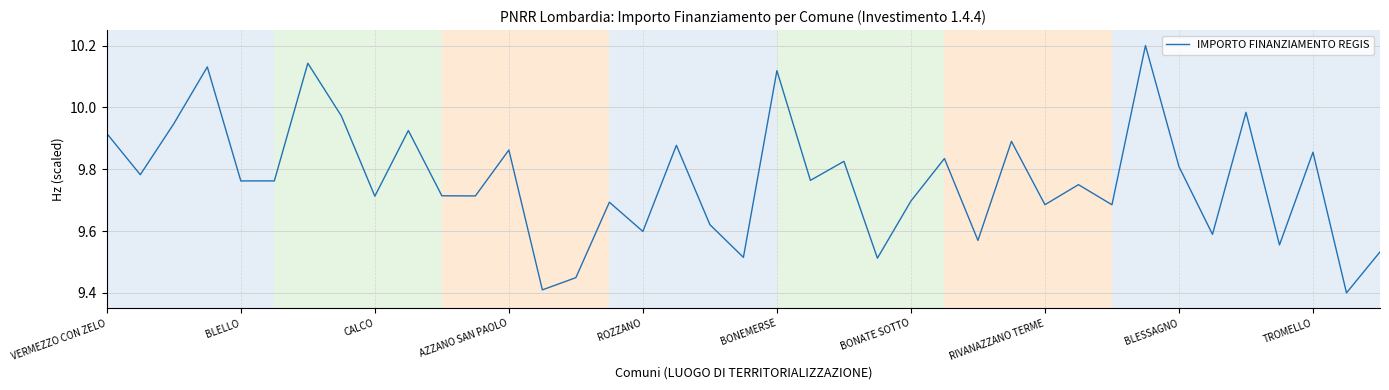

How many lines are shown in the chart?

1